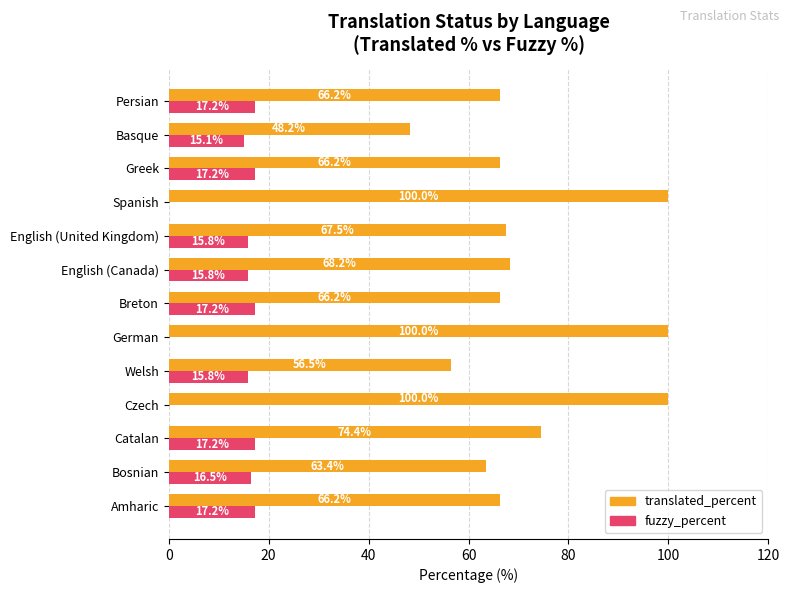

What is the total value across all series at Czech?

100.0